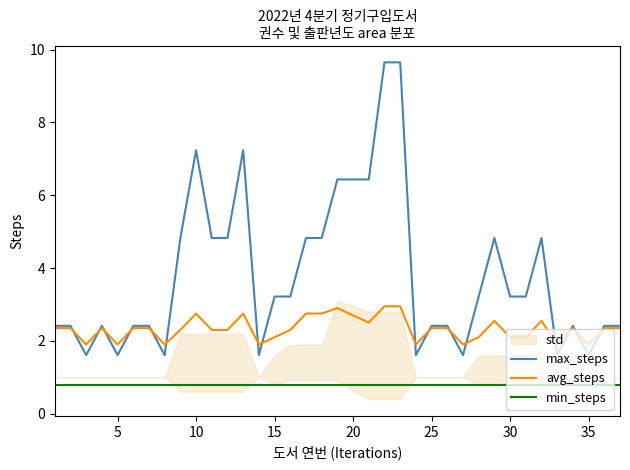

What is the highest value of the min_steps series?

0.8